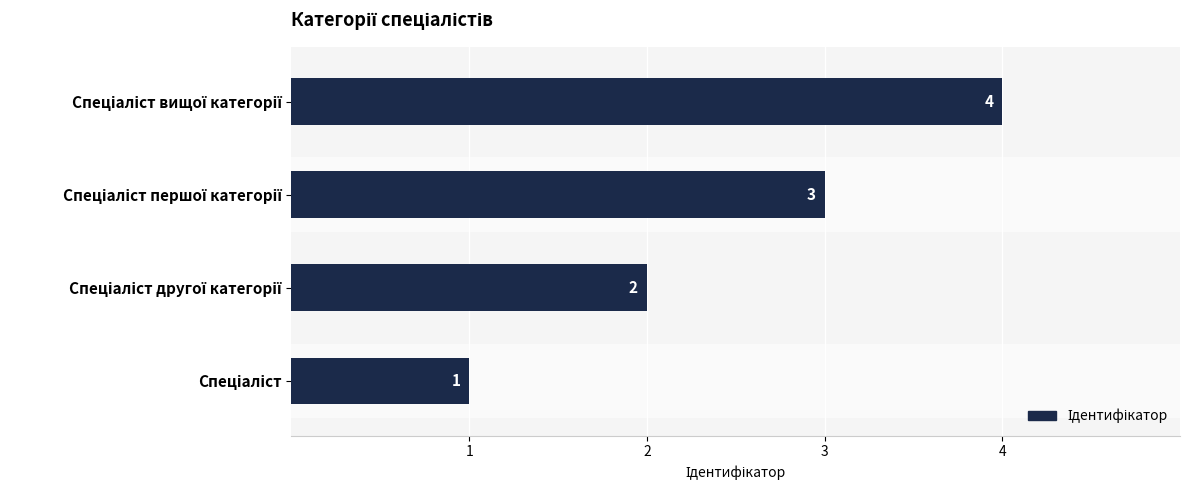

How many values are between 2 and 4?

3